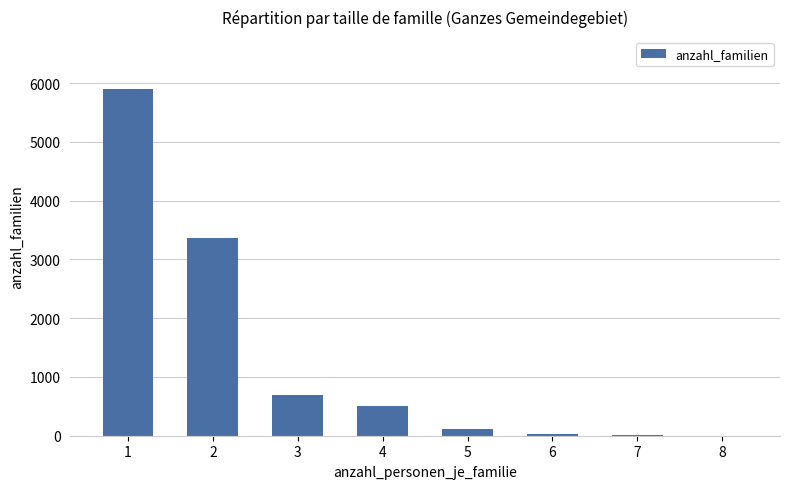

True or false: the data shows 1192 at 2.

False